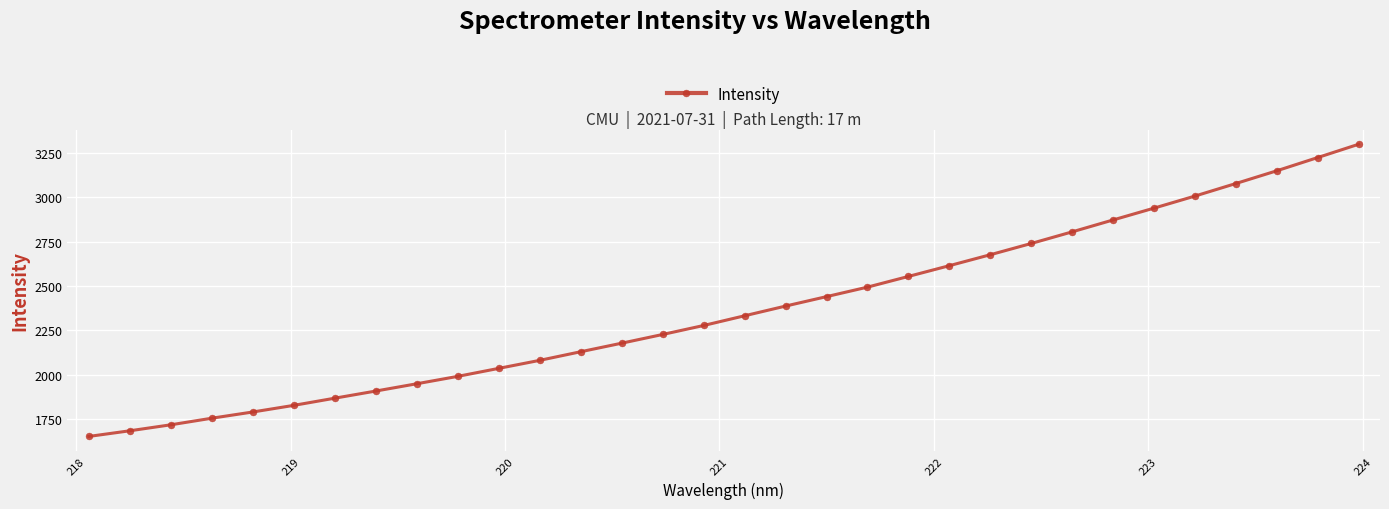

True or false: the data has more than 2 interior local peaks.

False